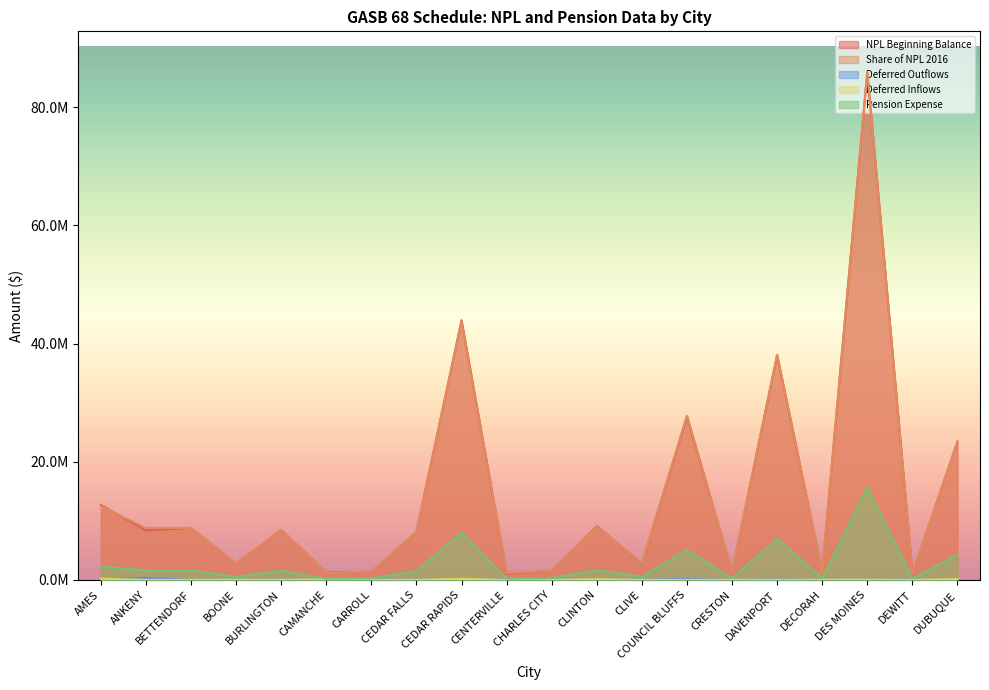

True or false: NPL Beginning Balance has a value of 1528029 at CHARLES CITY.

True